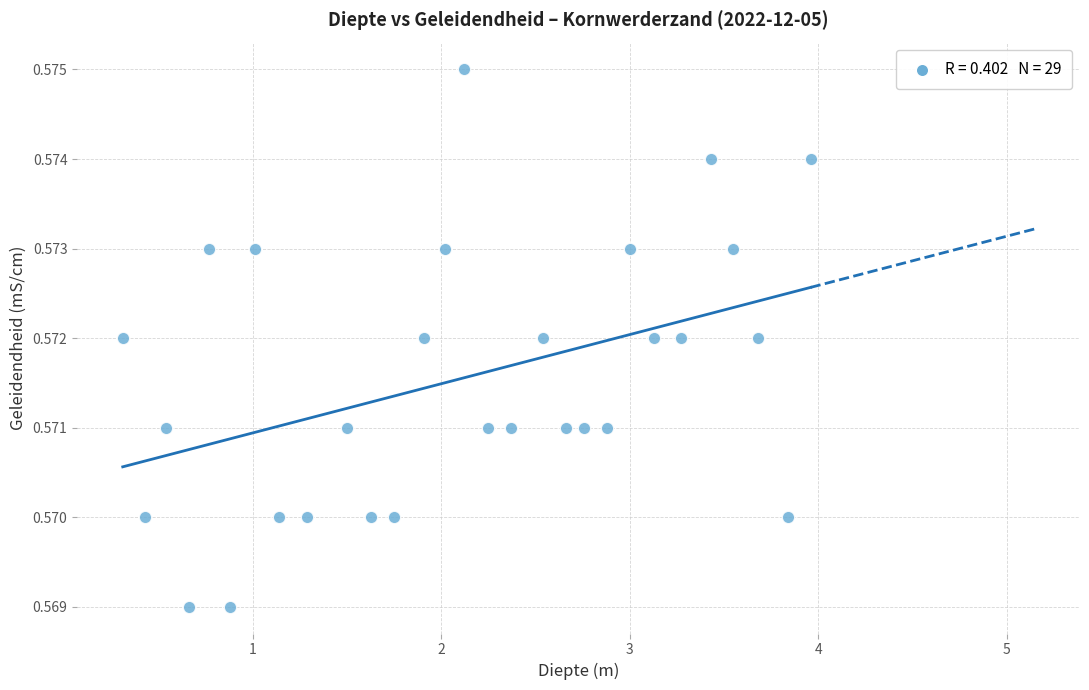

What is the range of X values (max minus min)?

3.6